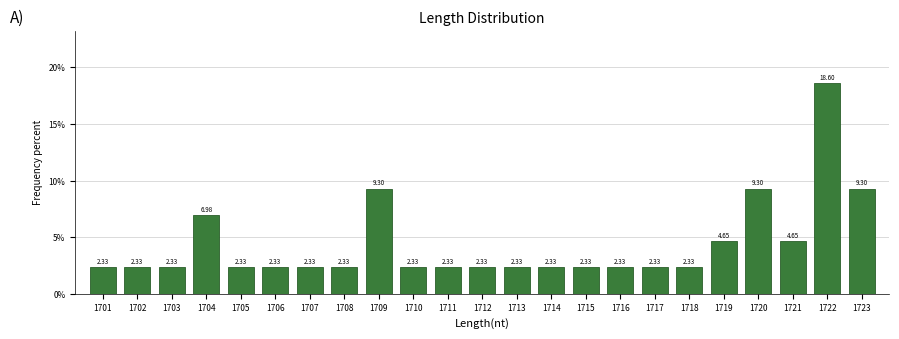

What is the difference between the values at 1713 and 1723?

7.0